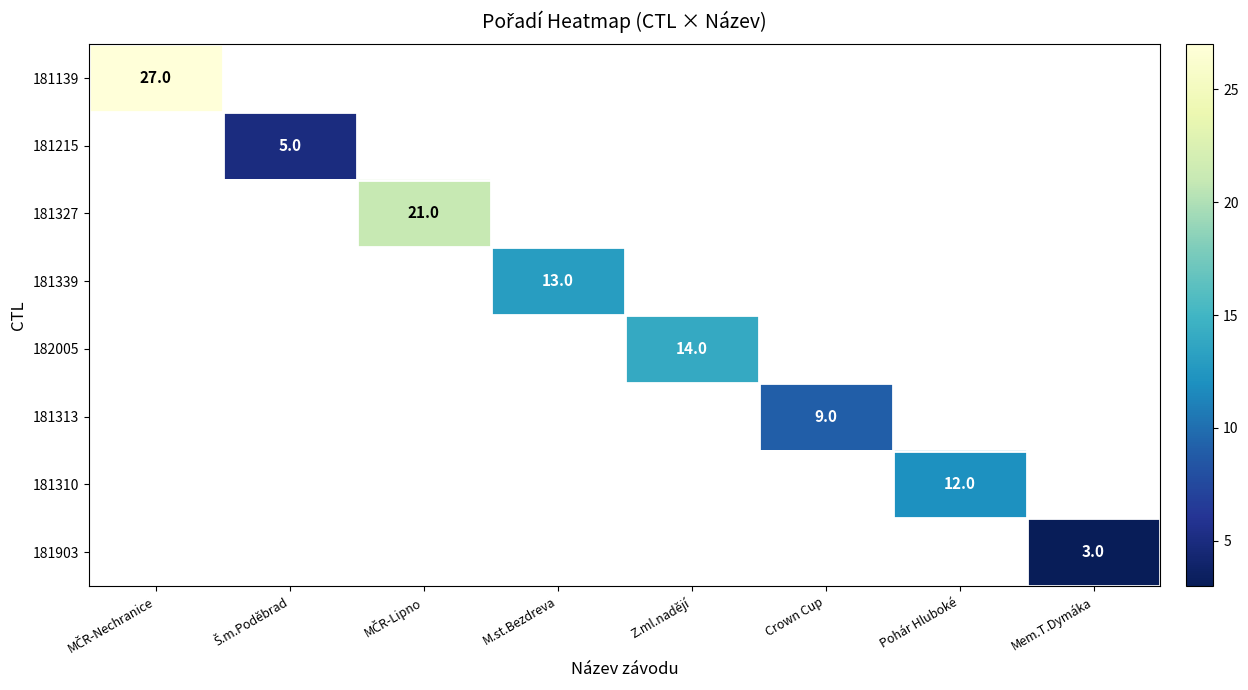

Count the number of categories in the chart.

8